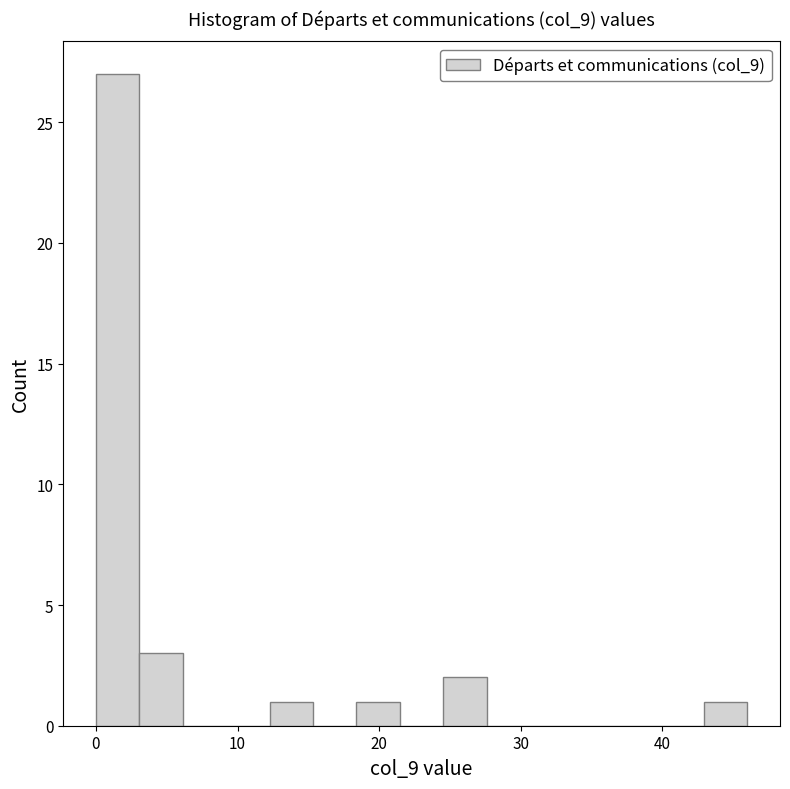

Read against the x-axis, roughly where is the centre of the tallest bar?

2